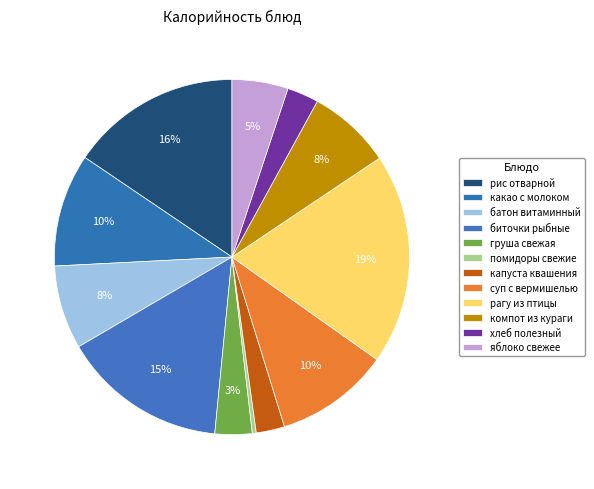

How many slices are in this pie chart?

12